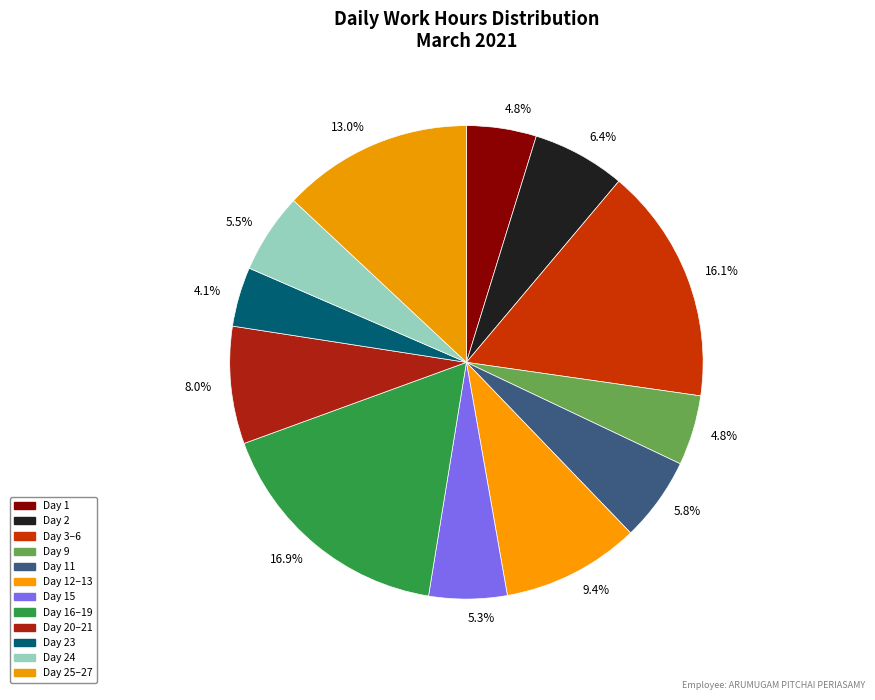

Count the number of slices in the pie.

12